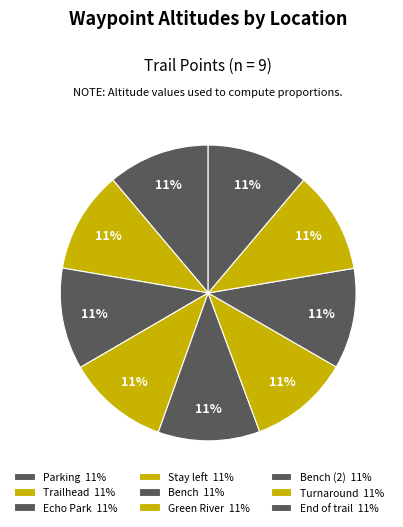

How many slices are in this pie chart?

9